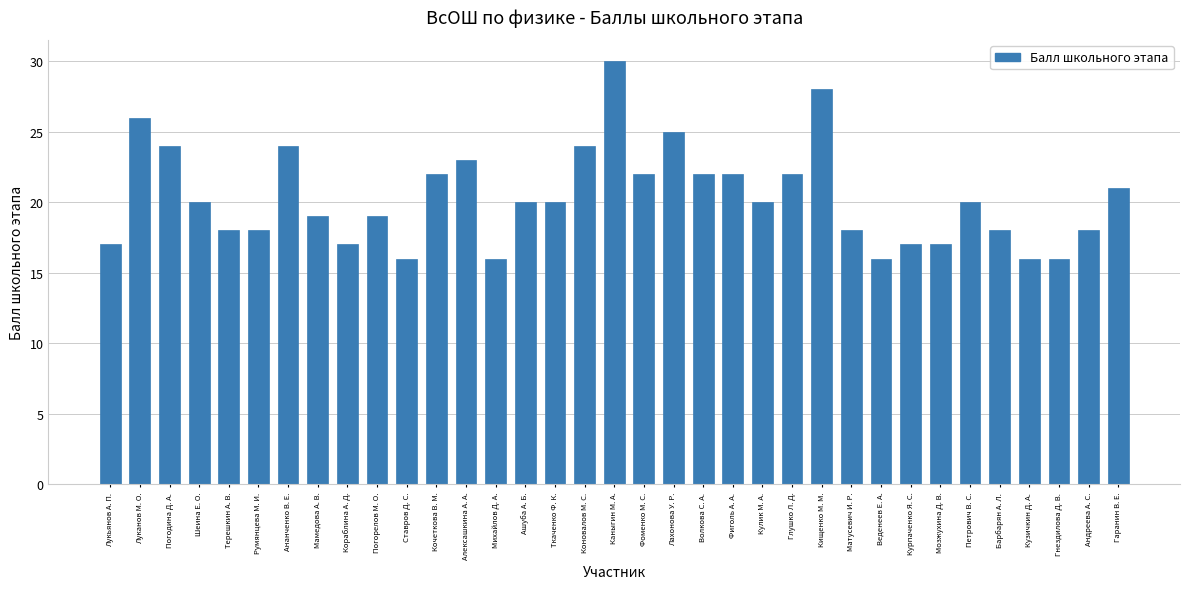

What is the smallest value displayed?

16